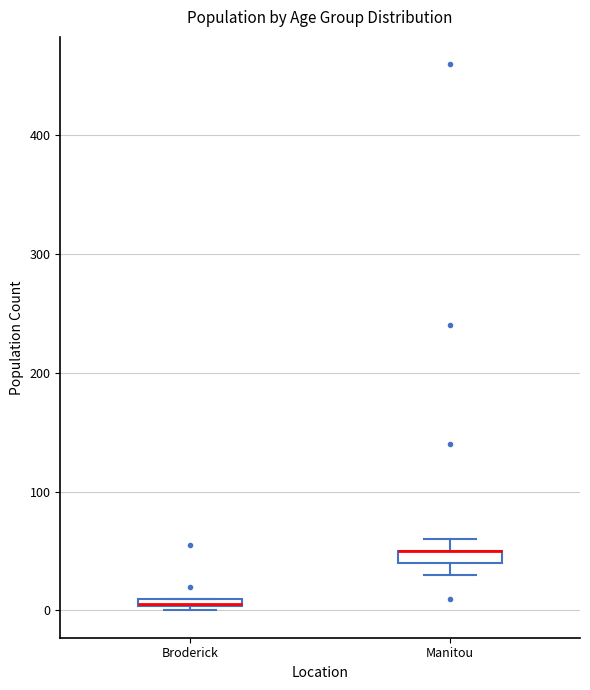

Where is the lower edge of the box for Broderick on the y-axis? The values are not printed on the chart, so give them approximately, as read against the axis.

0